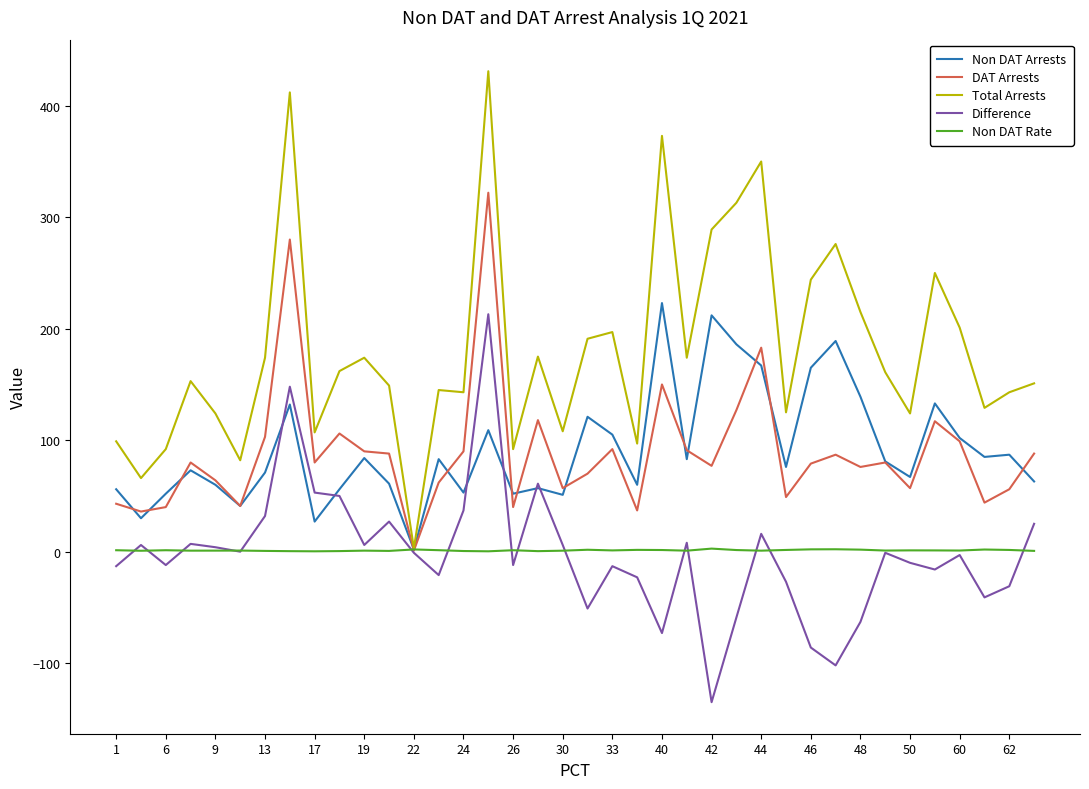

What is the minimum value for Difference?

-135.0